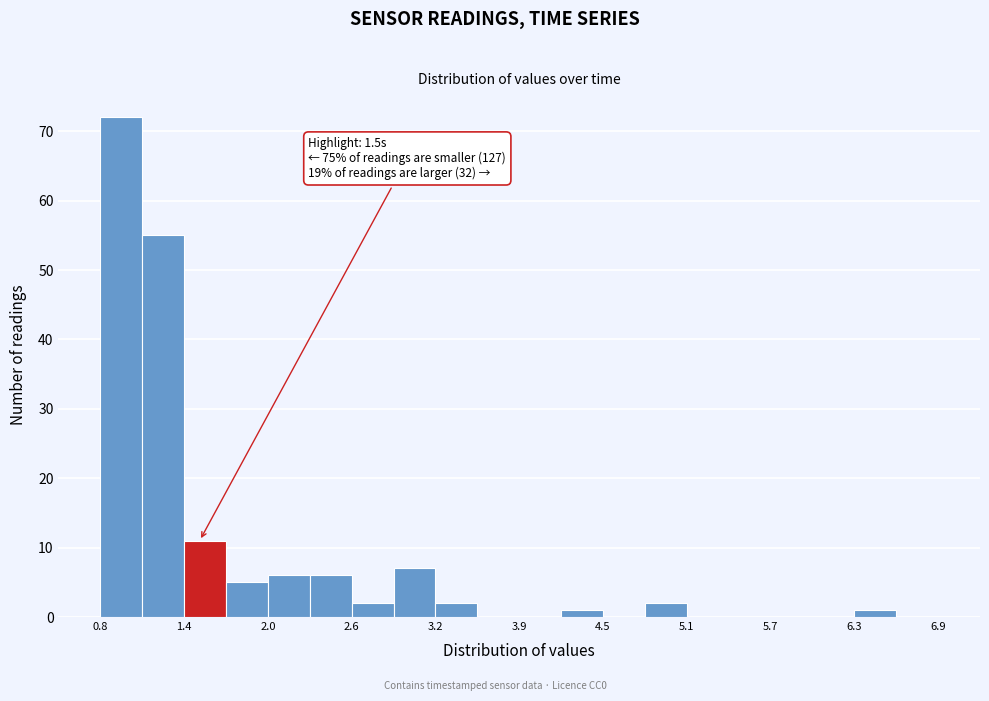

Around what value on the x-axis is the tallest bar? Give the approximate position of its centre, as read against the axis.

0.9